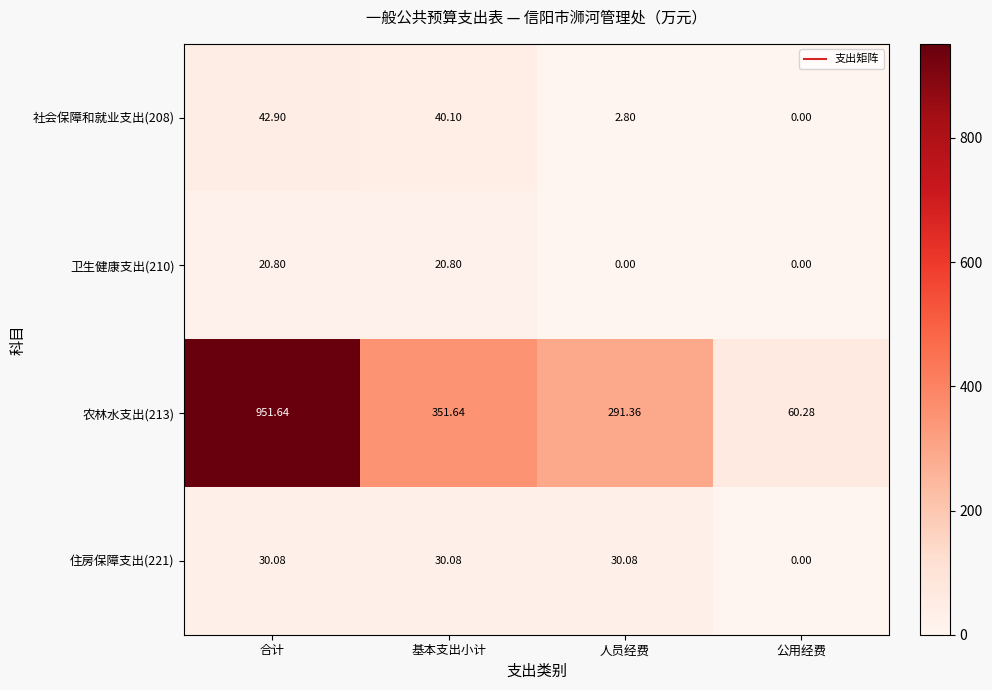

Which series has the largest total across all categories?

农林水支出(213)